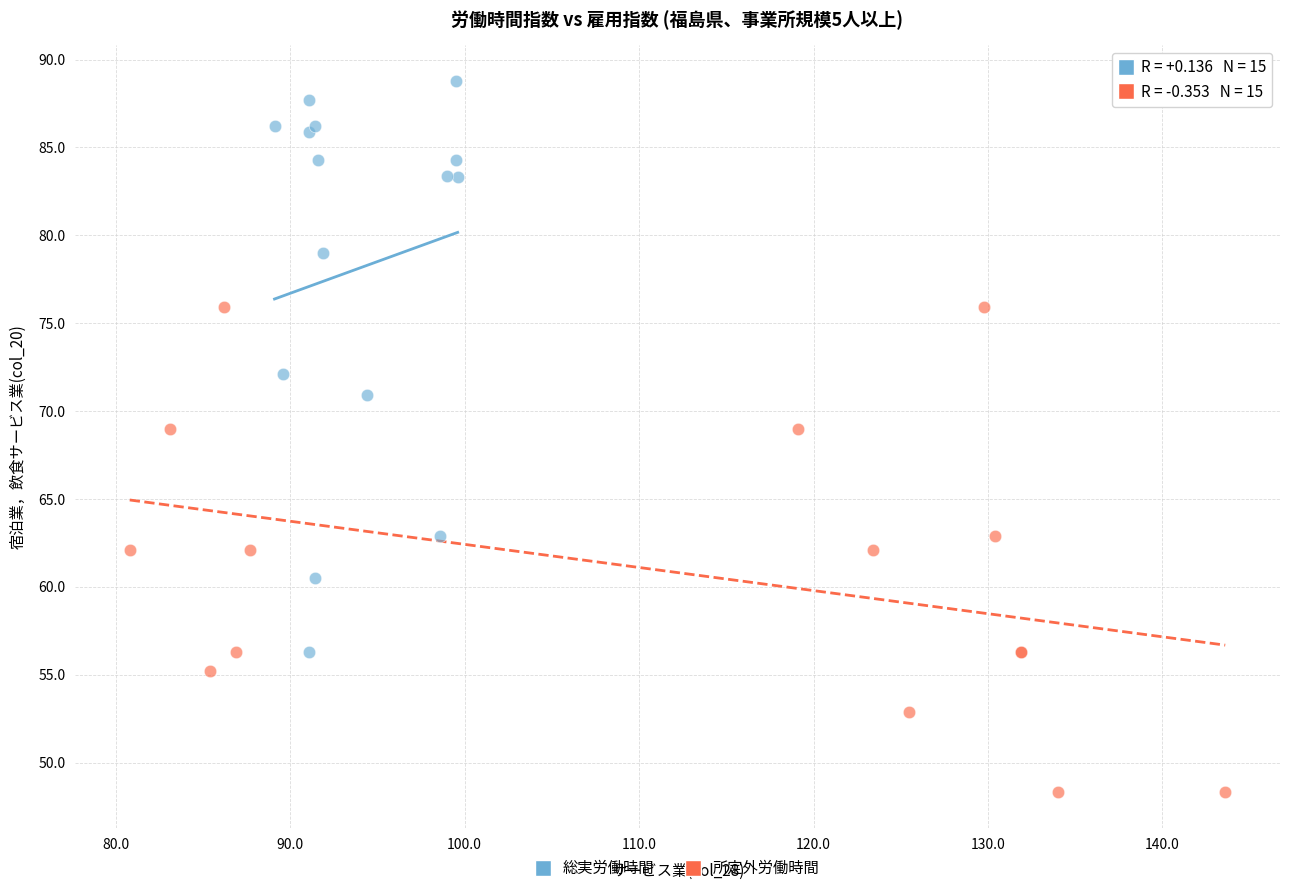

What are all the series names shown in the legend?

総実労働時間, 所定外労働時間